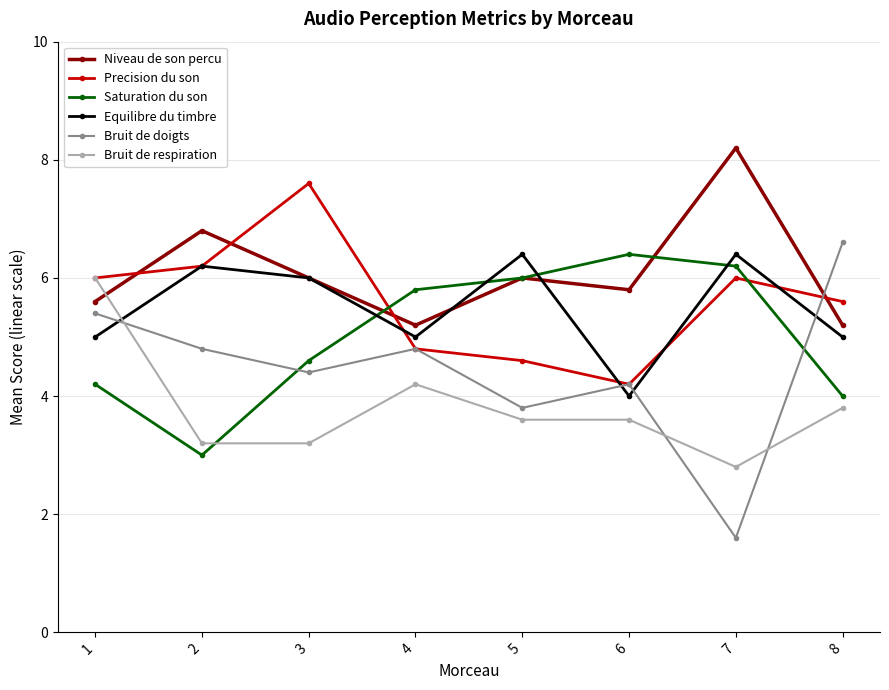

What is the sum of the Bruit de respiration values at 8 and 7?

6.6